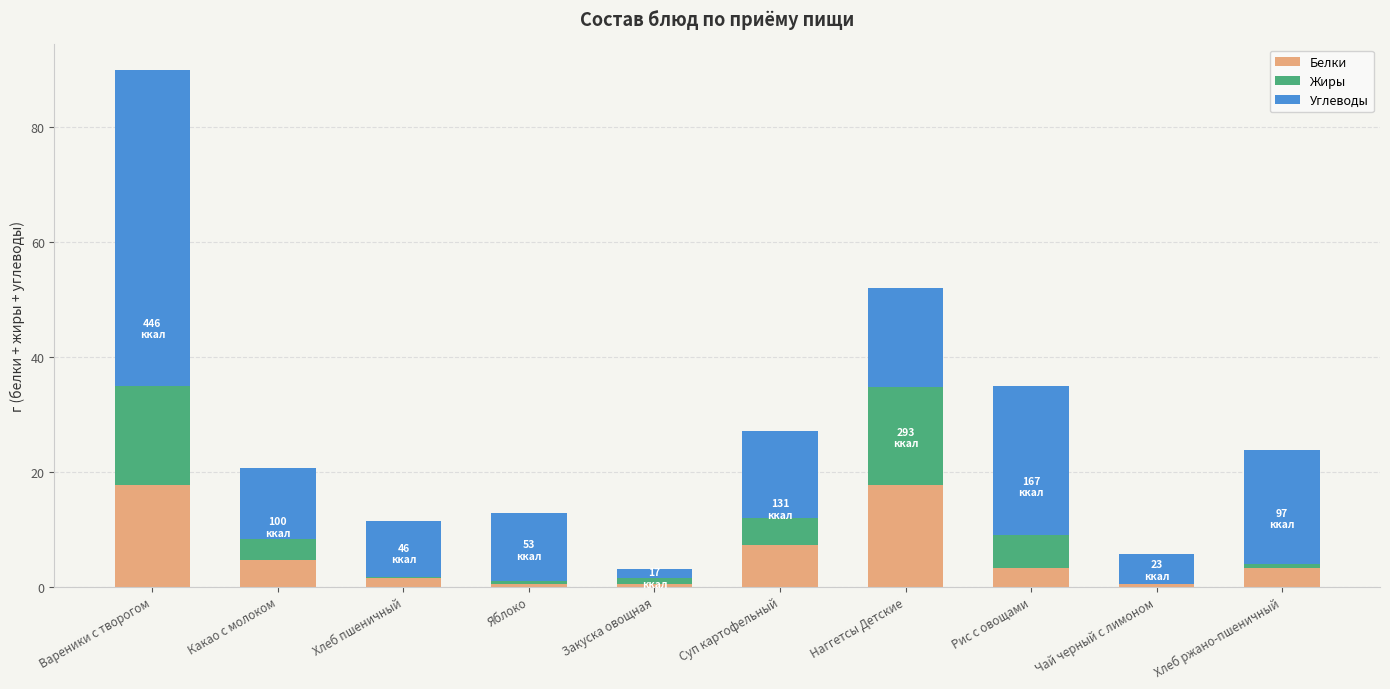

What is the highest value of the Белки series?

17.7